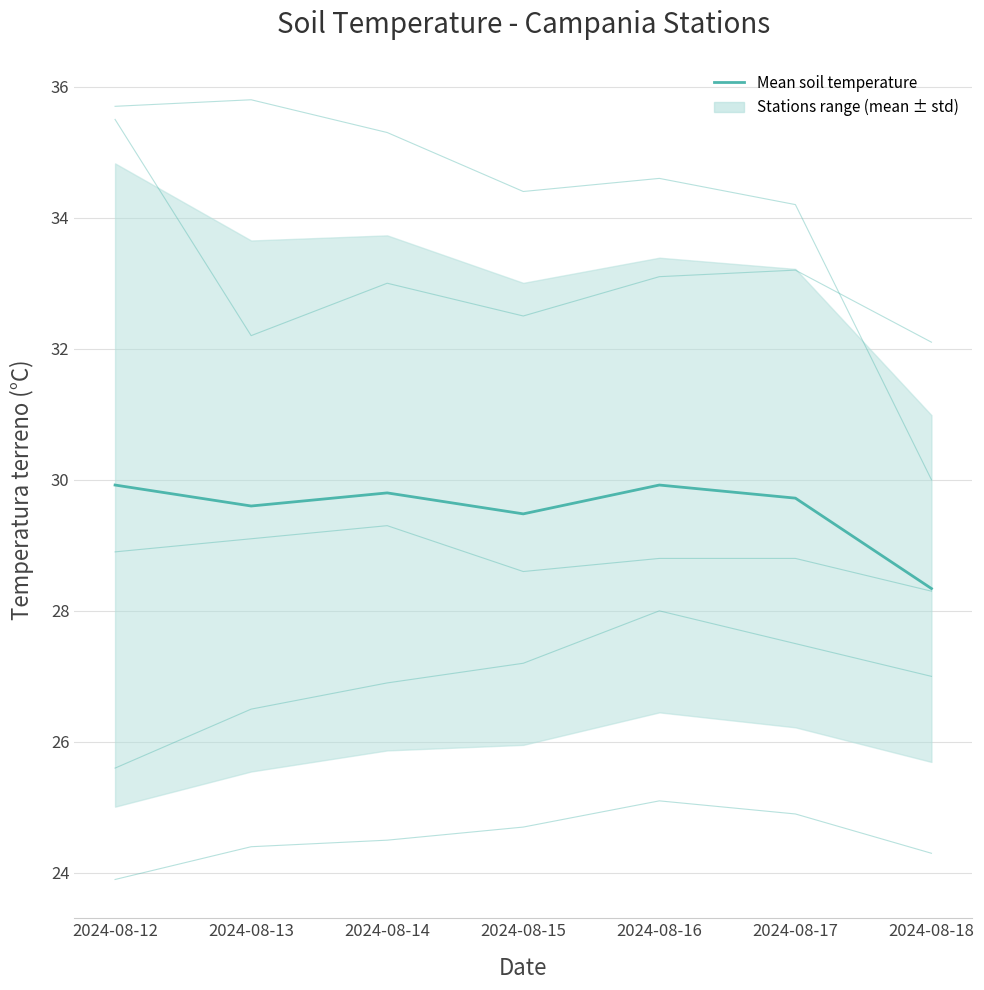

List the labels in order of value, smallest first.

2024-08-18, 2024-08-15, 2024-08-13, 2024-08-17, 2024-08-14, 2024-08-12, 2024-08-16